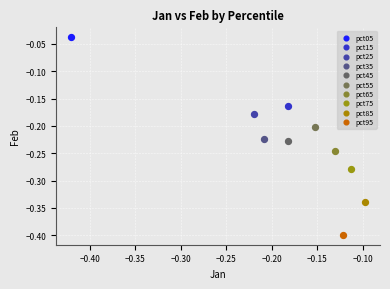

What are all the series names shown in the legend?

pct05, pct15, pct25, pct35, pct45, pct55, pct65, pct75, pct85, pct95